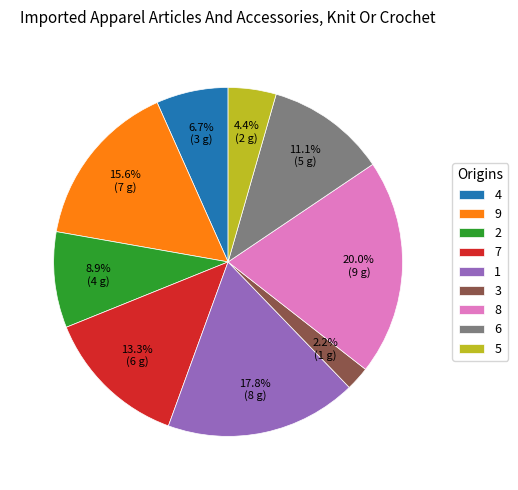

Is 6 the majority of the pie?

No